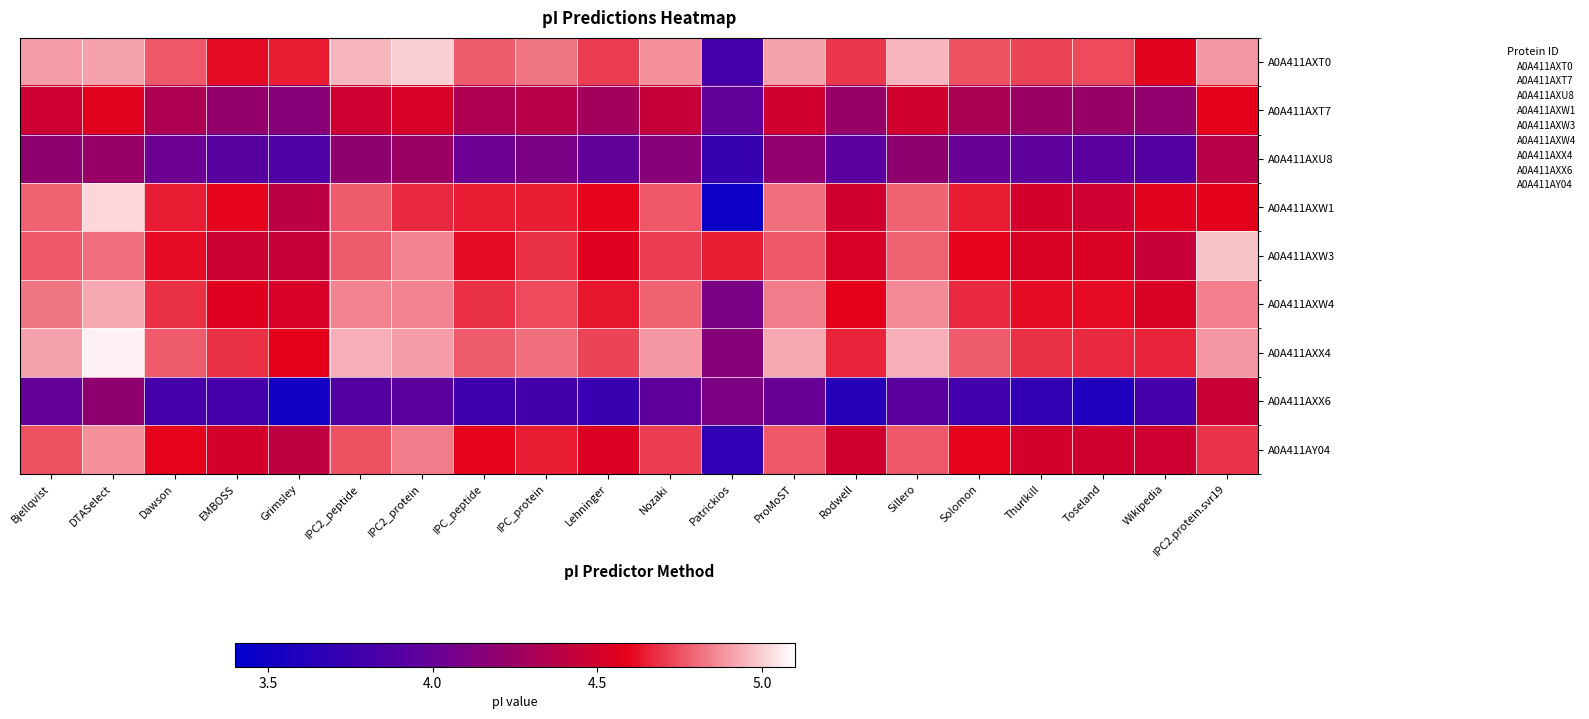

How many distinct data groups are displayed?

9